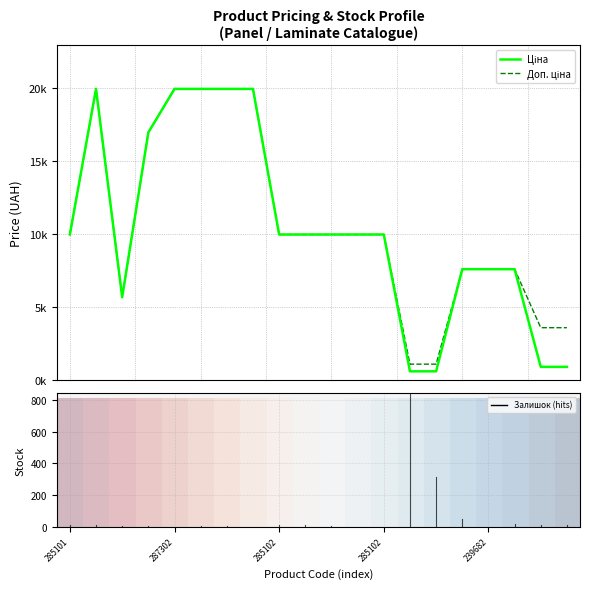

What is the label of the 14th point from the right?

6